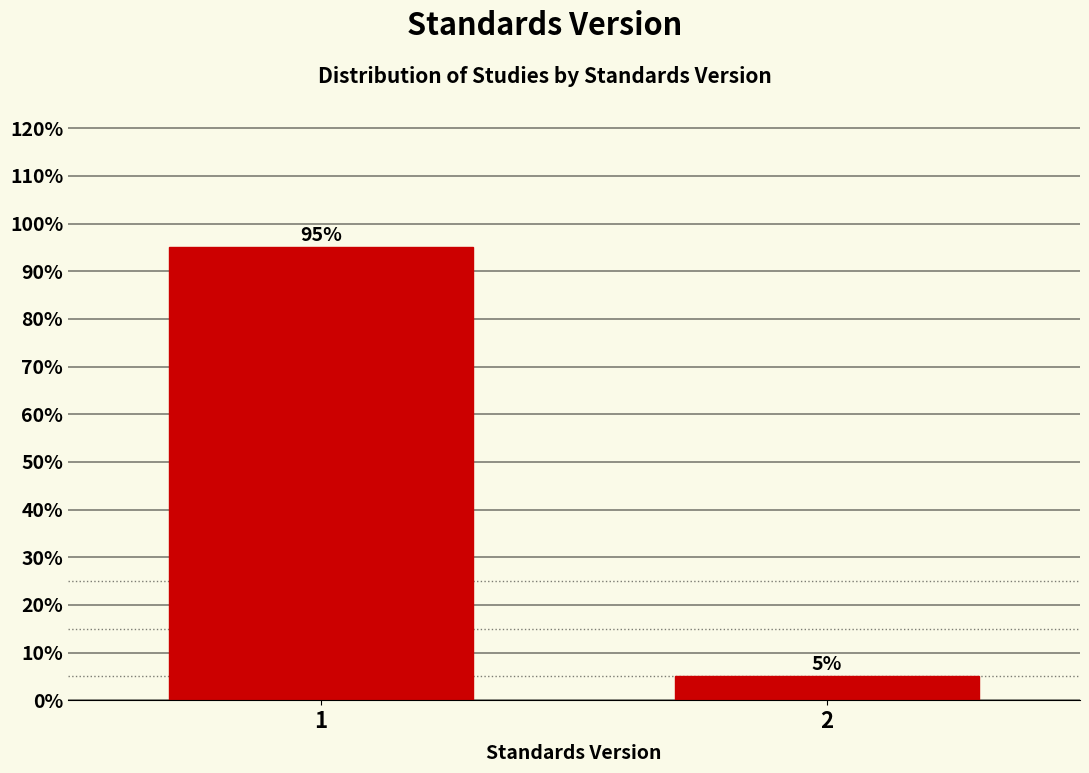

Reading left to right, what are all the values shown in this chart?

1=95	2=5